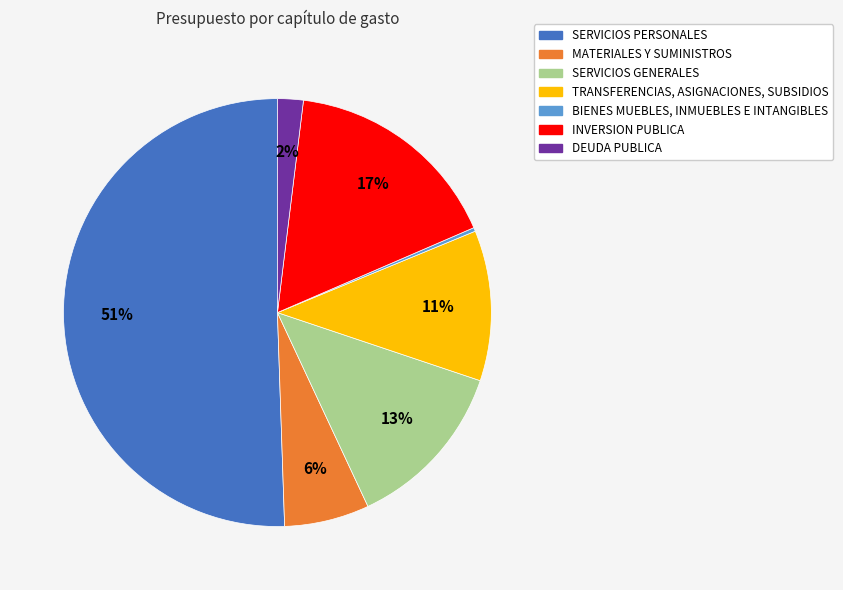

Do MATERIALES Y SUMINISTROS and SERVICIOS PERSONALES together represent more than half of the pie?

Yes